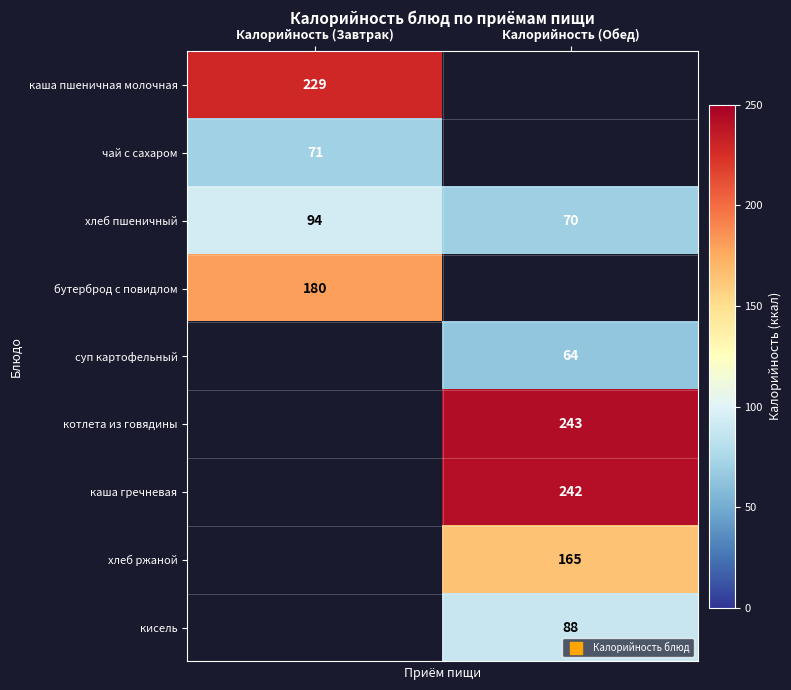

At which label does хлеб пшеничный reach its minimum?

Калорийность (Обед)